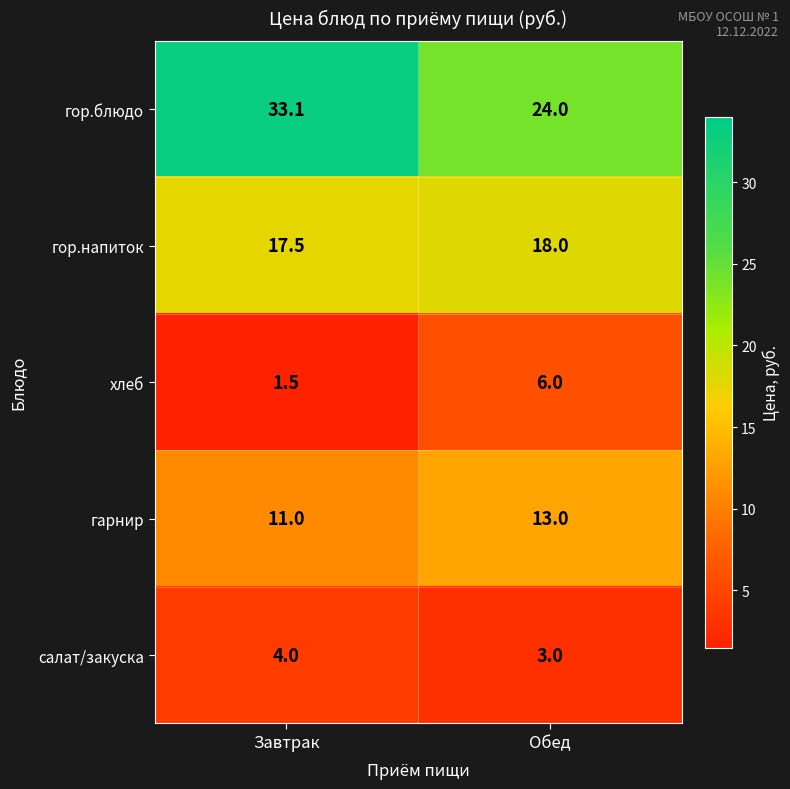

What is the sum of all гор.напиток values?

35.5